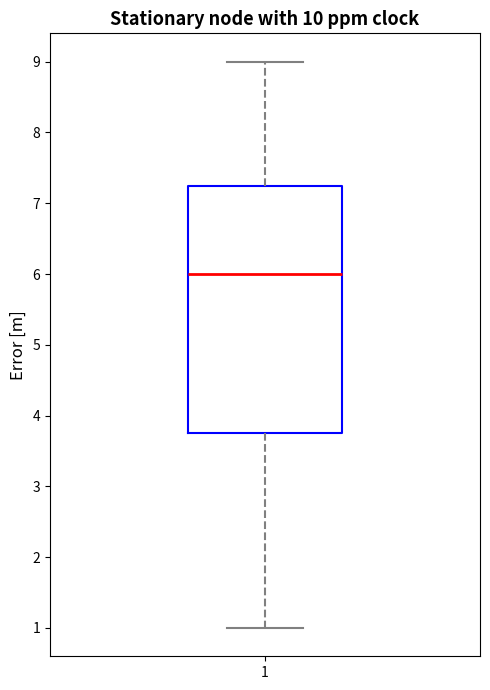

Where is the lower edge of the box at x = 1 on the y-axis? The values are not printed on the chart, so give them approximately, as read against the axis.

3.8